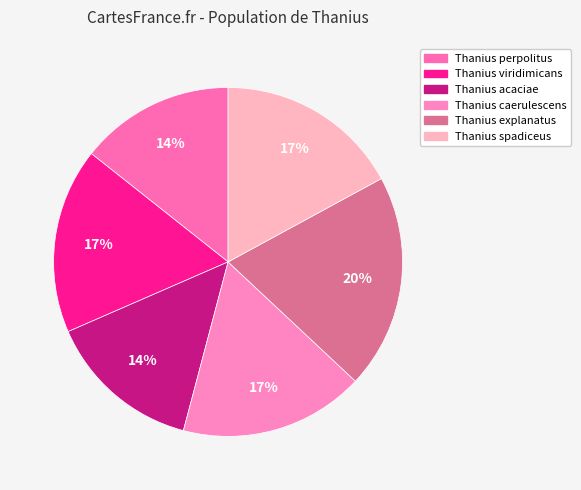

What percentage is the Thanius perpolitus slice, to the nearest percent?

14%